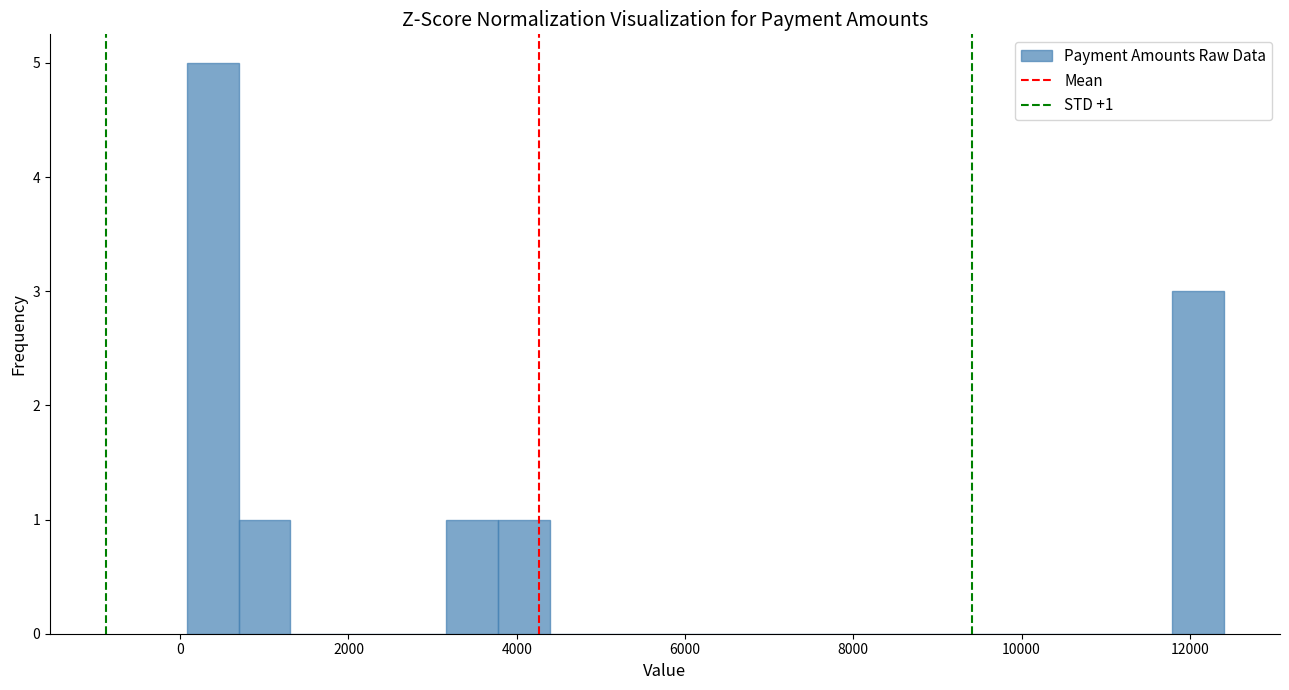

Read against the x-axis, roughly where is the centre of the tallest bar?

400